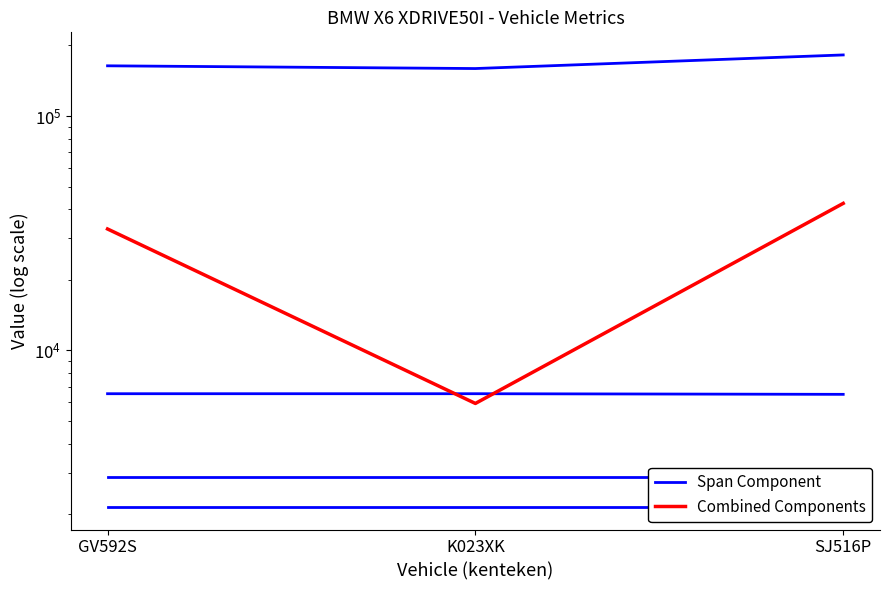

At which category is the sum across all series the highest?

SJ516P